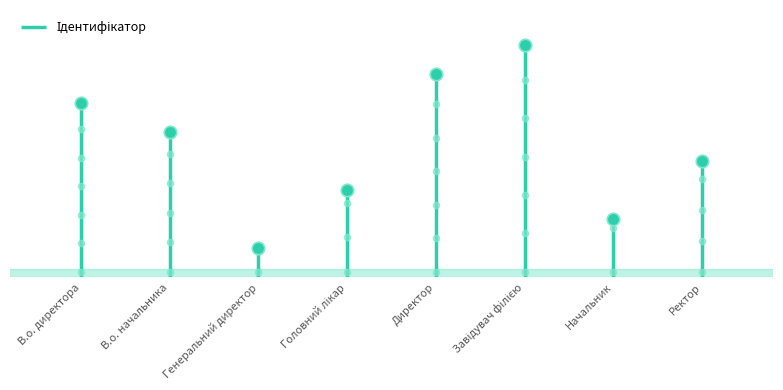

What is the ratio of the value at Головний лікар to the value at Генеральний директор?

3.0